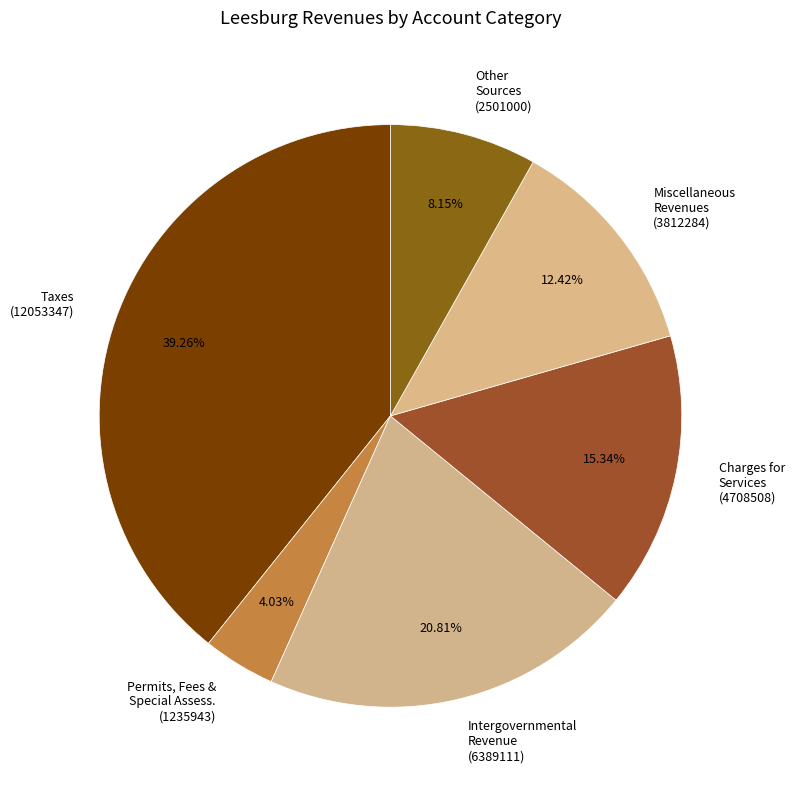

What is the ratio of the value at Miscellaneous Revenues (3812284) to the value at Intergovernmental Revenue (6389111)?

0.6